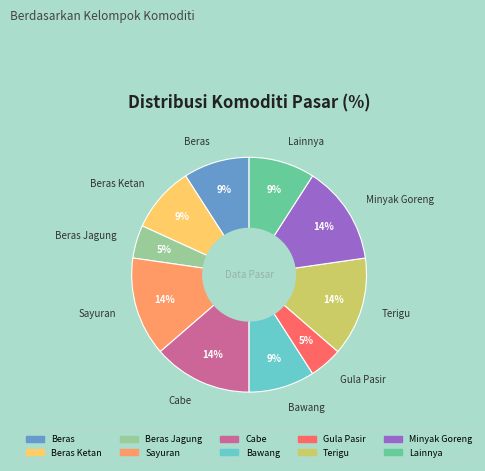

Does any single category account for the majority?

No